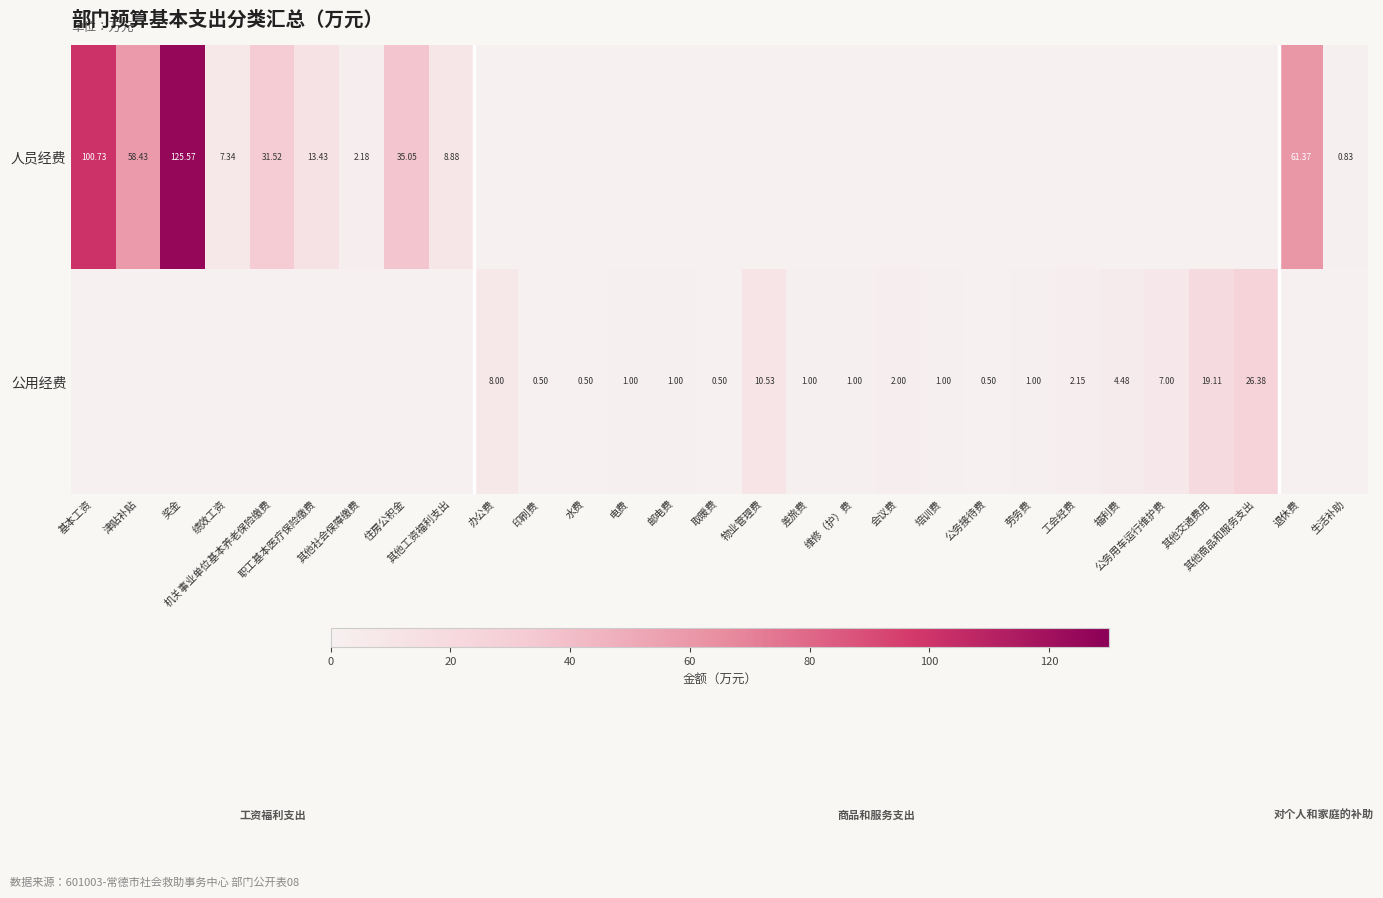

Which series has the widest spread of values?

人员经费